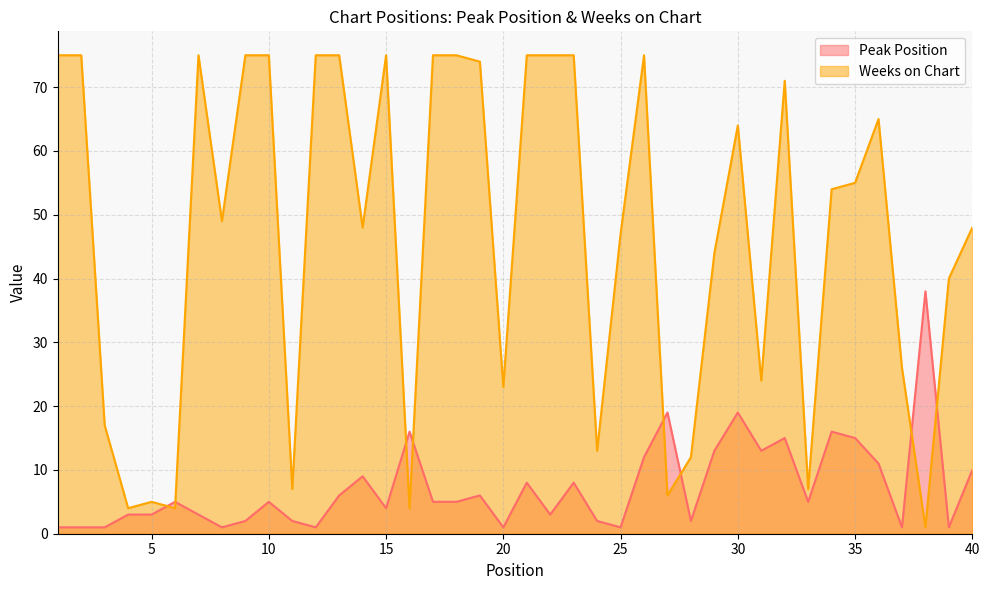

How many lines are shown in the chart?

2